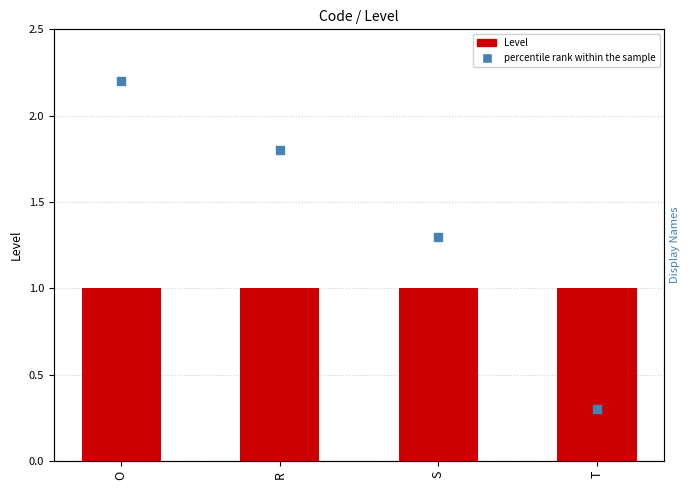

Which series contains the highest Y value?

percentile rank within the sample